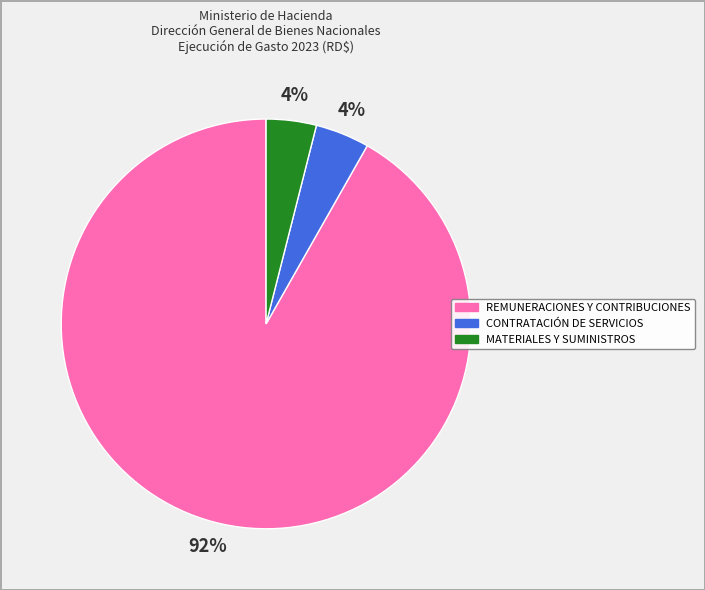

Which category has the biggest portion of the pie?

REMUNERACIONES Y CONTRIBUCIONES